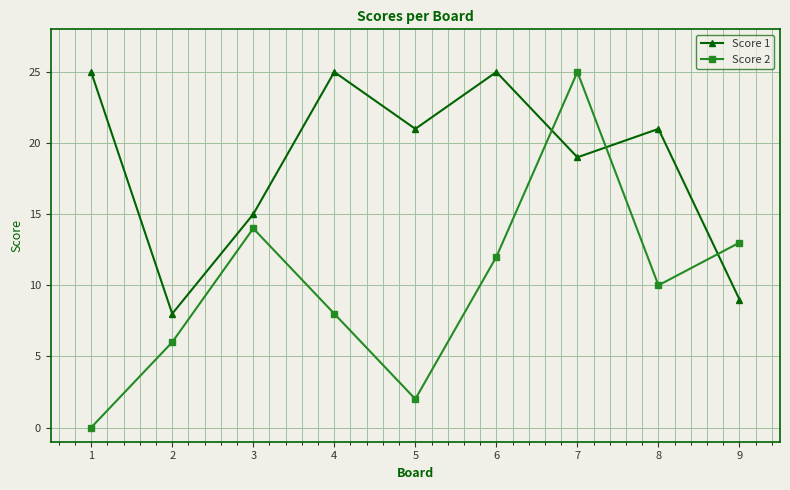

What is the total value across all series at 4?

33